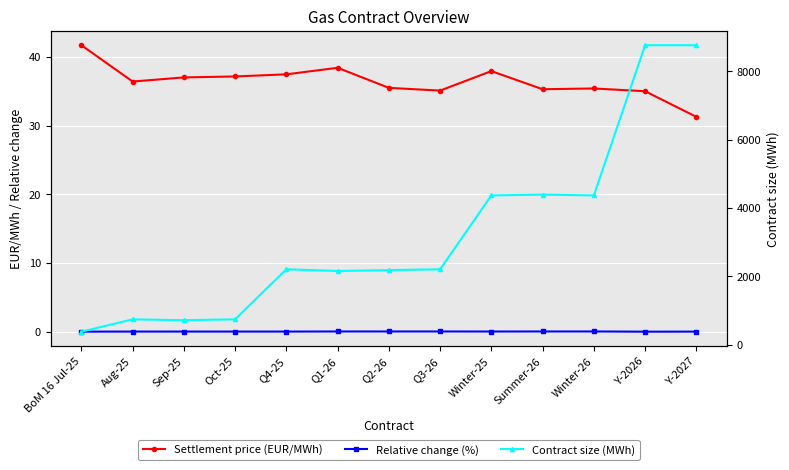

True or false: Contract size (MWh) has more than 2 points higher than both neighbors.

True